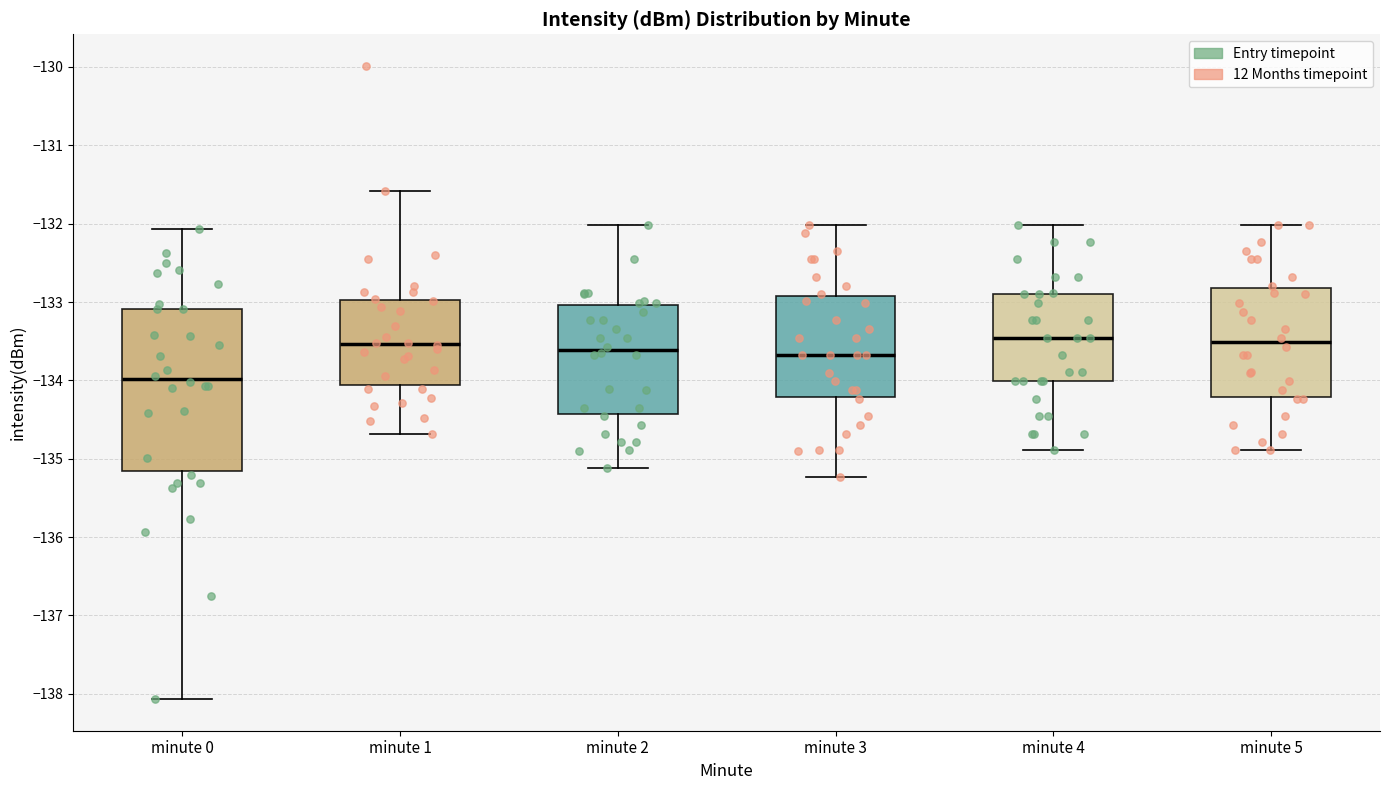

Reading left to right, transcribe this box plot: for each box, give where its median line is, the range the box spans, and where its two whiskers end, as read against the y-axis. The values are not printed on the chart, so give them approximately, as read against the axis.

minute 0: median -134.0, box -135.2 to -133.1, whiskers -138.1 to -132.1
minute 1: median -133.5, box -134.1 to -133.0, whiskers -134.7 to -131.6
minute 2: median -133.6, box -134.4 to -133.0, whiskers -135.1 to -132.0
minute 3: median -133.7, box -134.2 to -132.9, whiskers -135.2 to -132.0
minute 4: median -133.5, box -134.0 to -132.9, whiskers -134.9 to -132.0
minute 5: median -133.5, box -134.2 to -132.8, whiskers -134.9 to -132.0